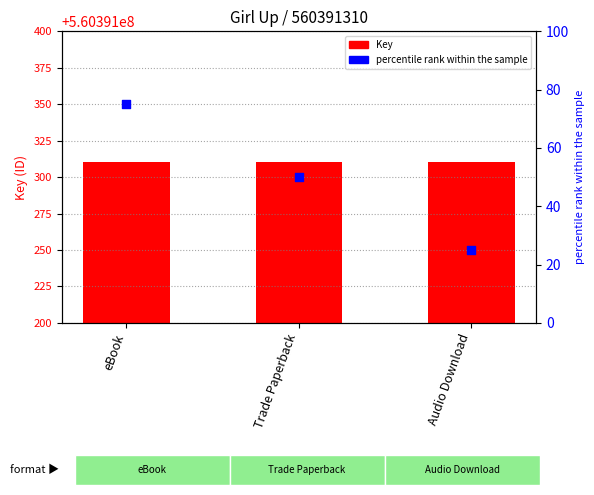

Which series has the widest spread of Y values?

percentile rank within the sample